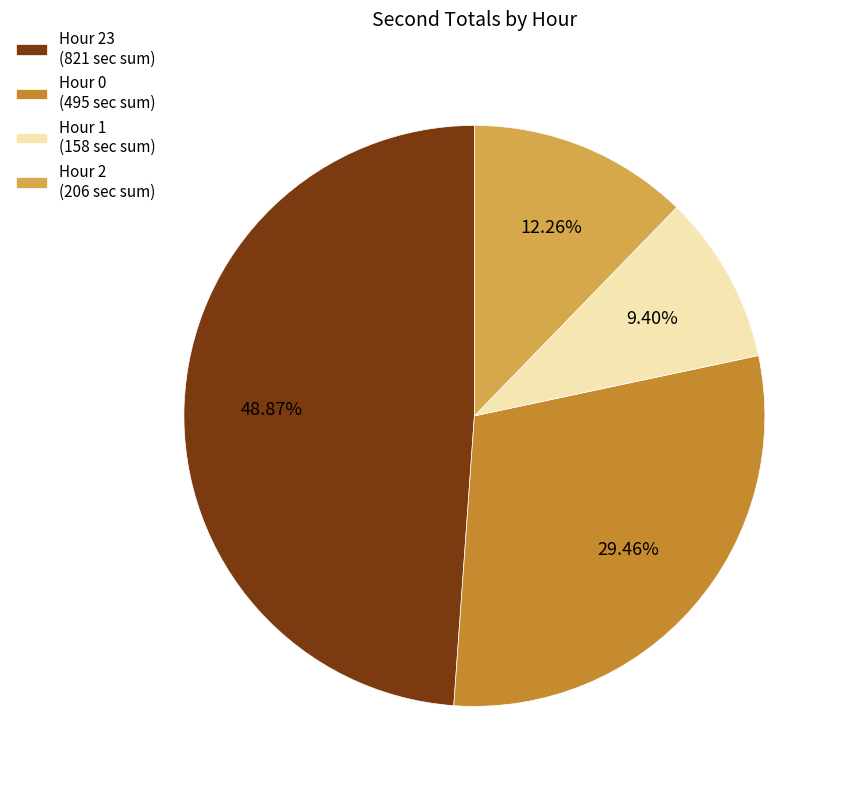

What is the ratio of the value at Hour 23 (821 sec sum) to the value at Hour 2 (206 sec sum)?

4.0